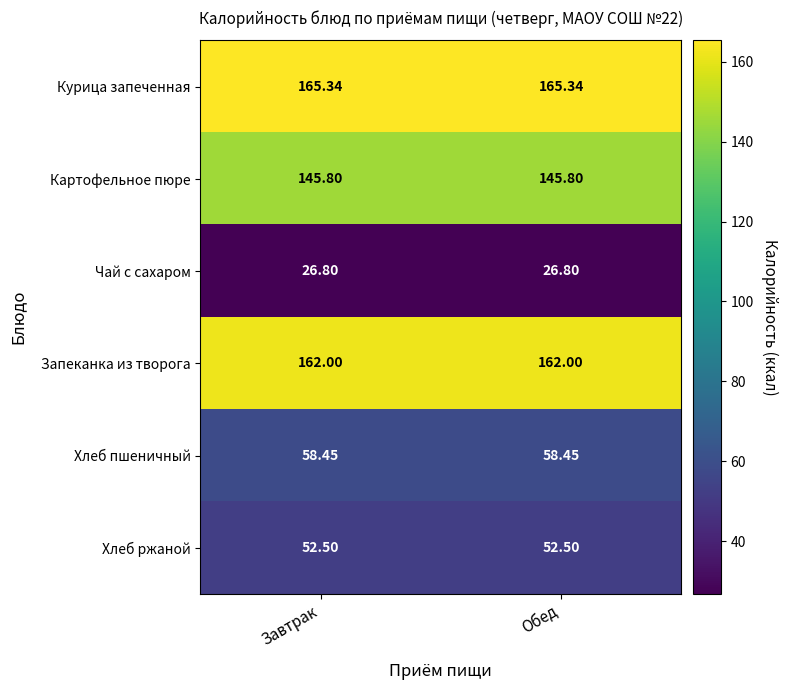

What is the greatest value displayed?

165.3